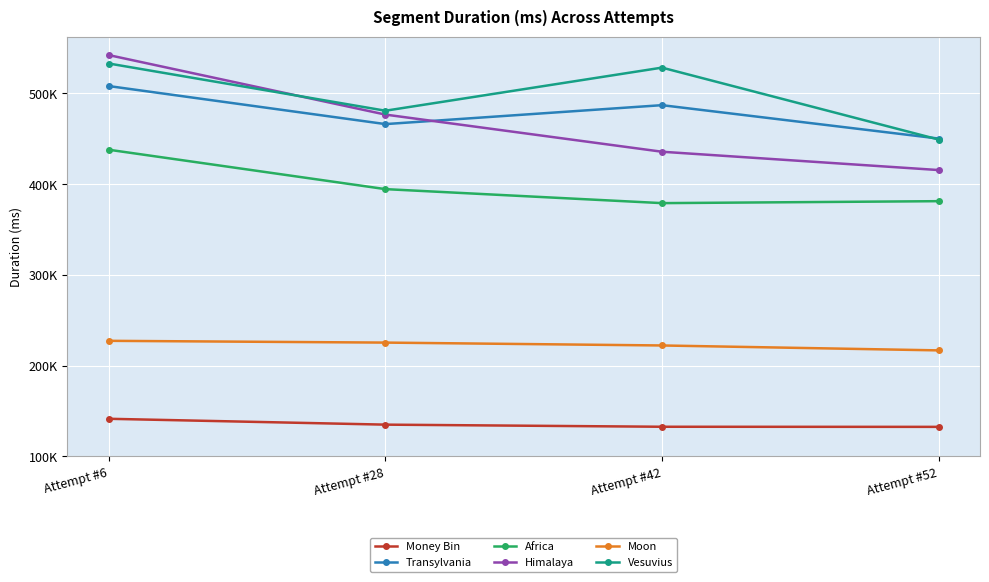

What are all the series names shown in the legend?

Money Bin, Transylvania, Africa, Himalaya, Moon, Vesuvius